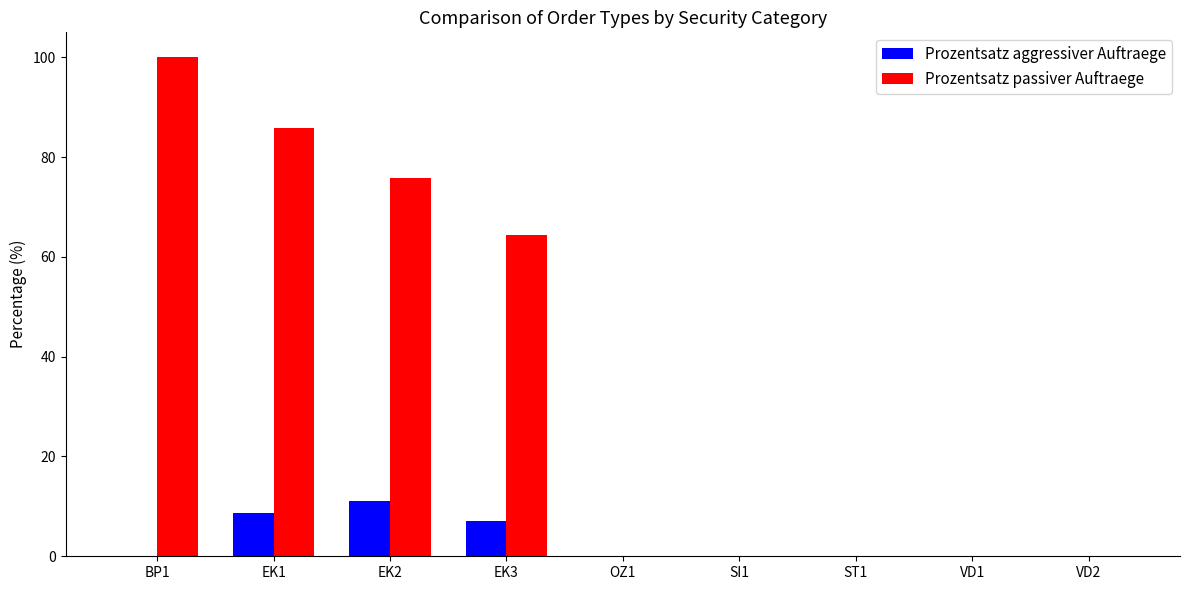

Reading right to left, what are all the values shown in this chart?

Prozentsatz aggressiver Auftraege: VD2=0.0	VD1=0.0	ST1=0.0	SI1=0.0	OZ1=0.0	EK3=7.1	EK2=11.1	EK1=8.7	BP1=0.0
Prozentsatz passiver Auftraege: VD2=0.0	VD1=0.0	ST1=0.0	SI1=0.0	OZ1=0.0	EK3=64.3	EK2=75.8	EK1=85.9	BP1=100.0